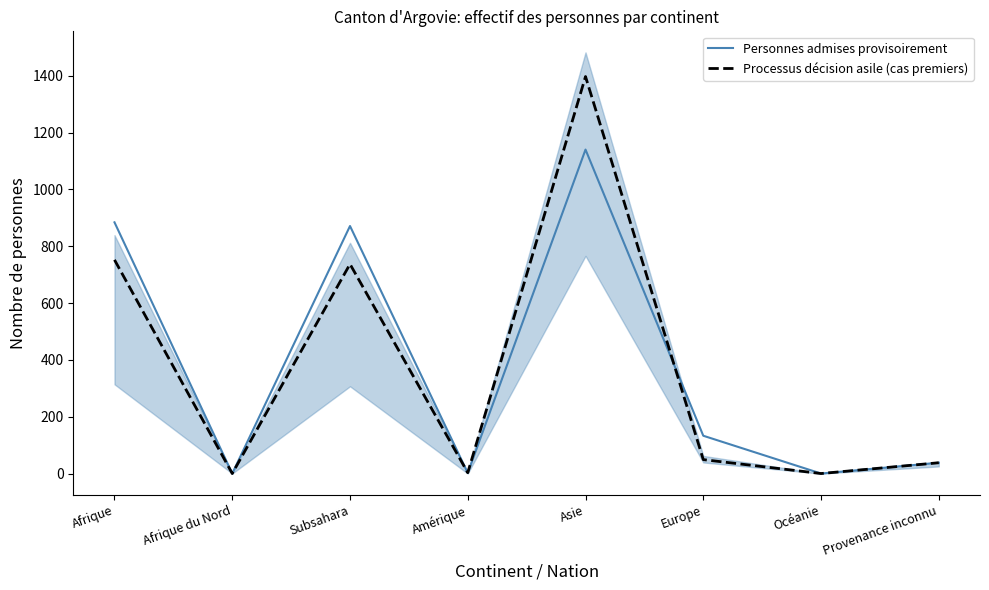

The Personnes admises provisoirement series shows 2 at Amérique. True or false?

True